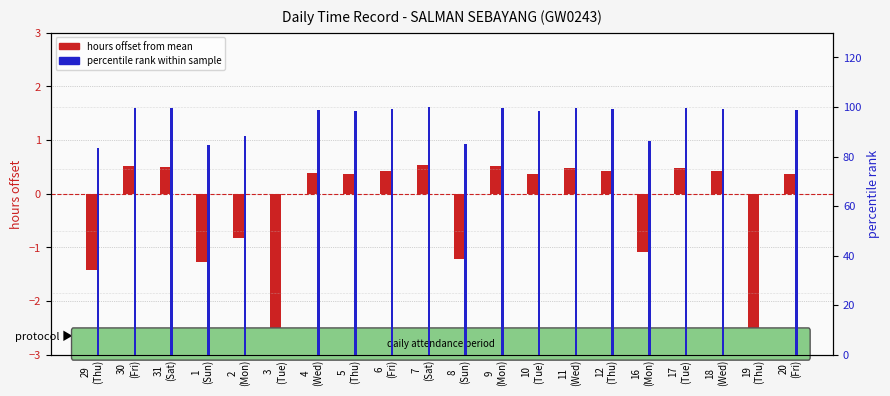

Does the chart contain stacked bars?

No